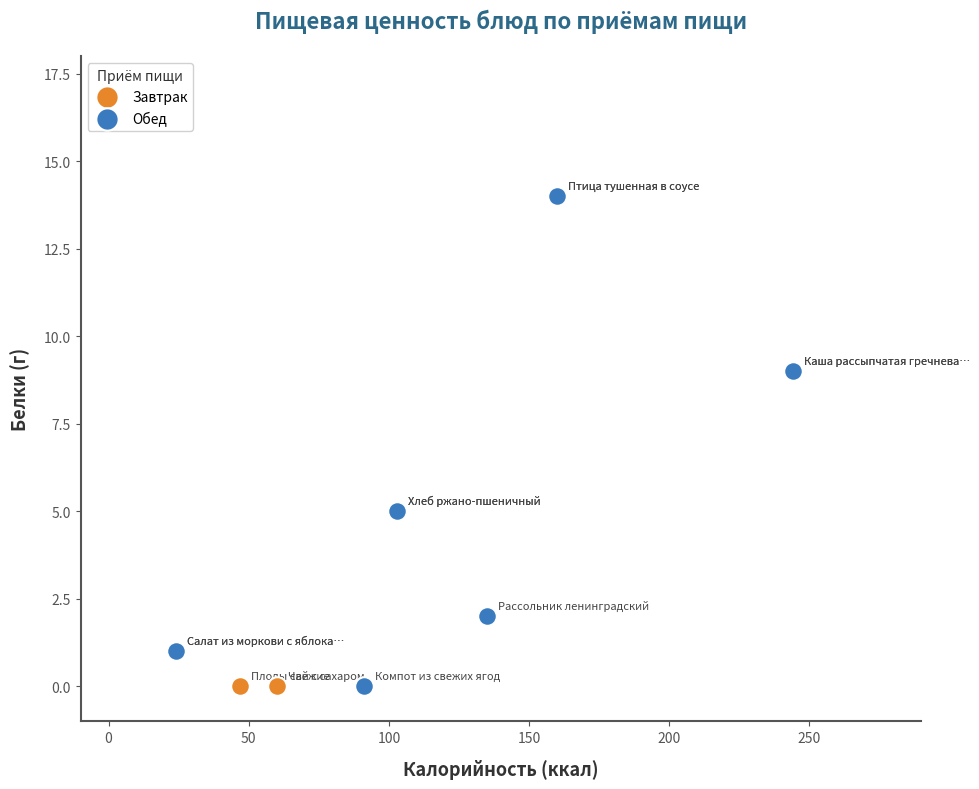

What are all the series names shown in the legend?

Завтрак, Обед